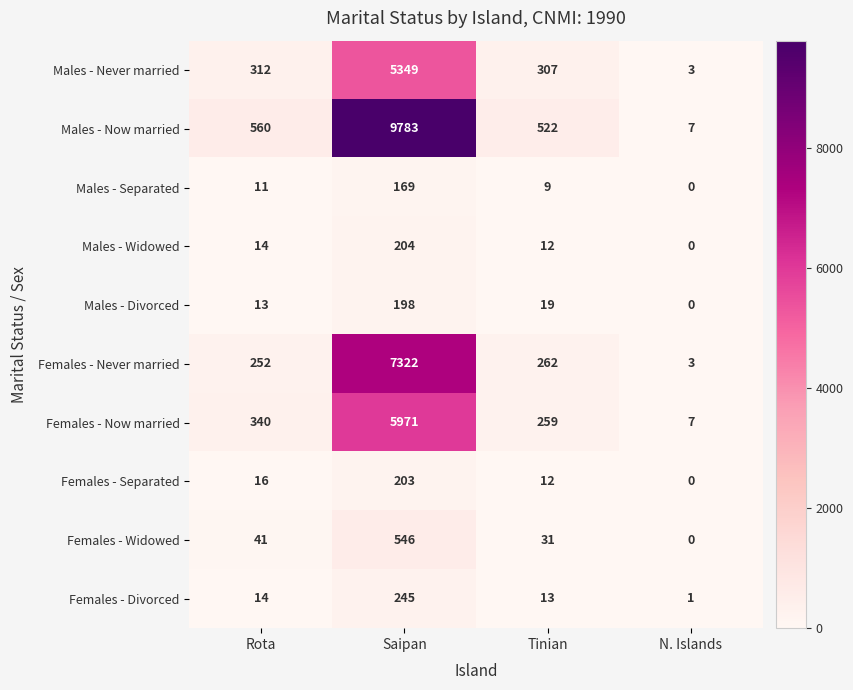

What is the spread (max minus min) of values at Saipan?

9614